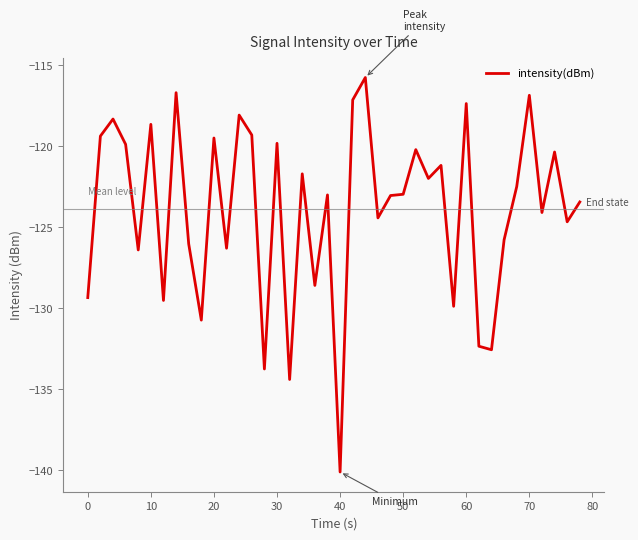

What is the difference between the maximum and minimum values?

24.3